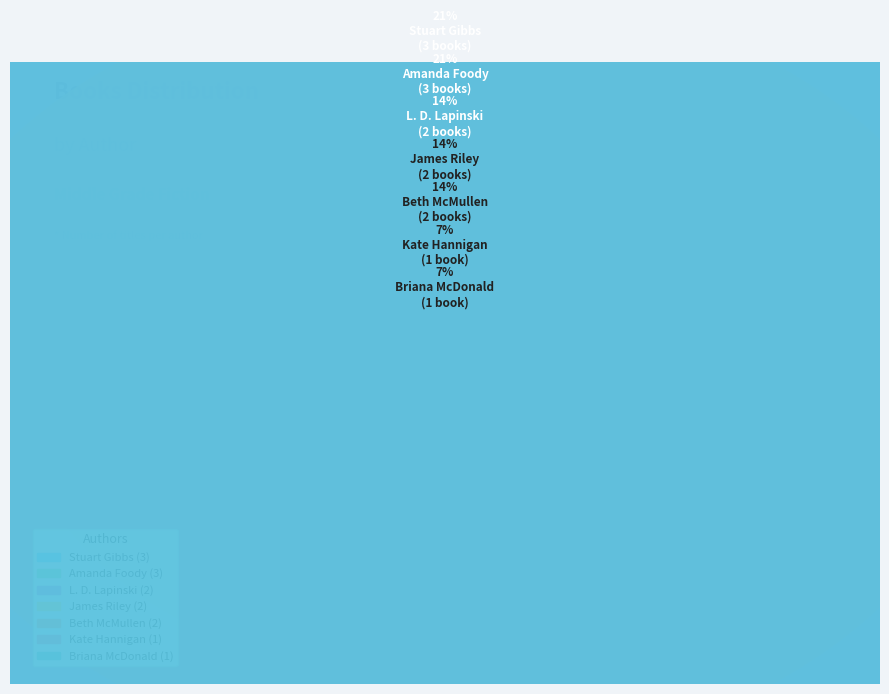

What percentage is the Briana McDonald slice, to the nearest percent?

7%